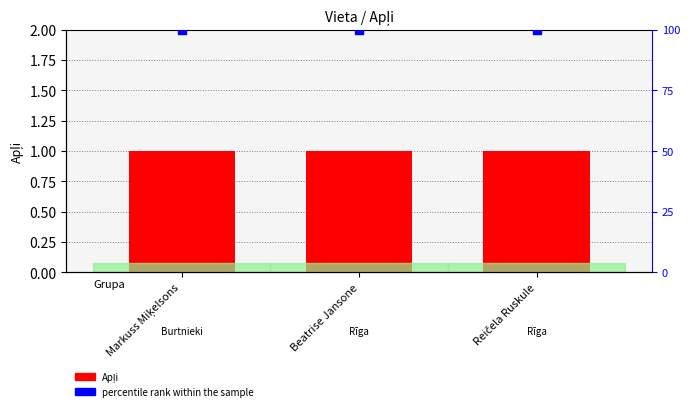

What is the total value across all series at Markuss Miķelsons?

101